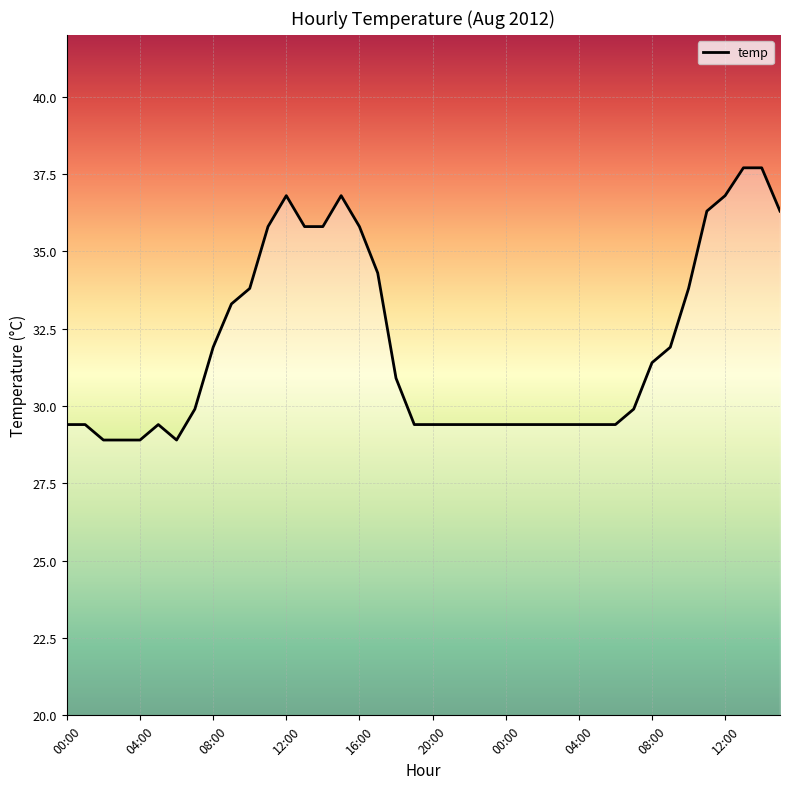

What is the minimum value shown in the chart?

28.9